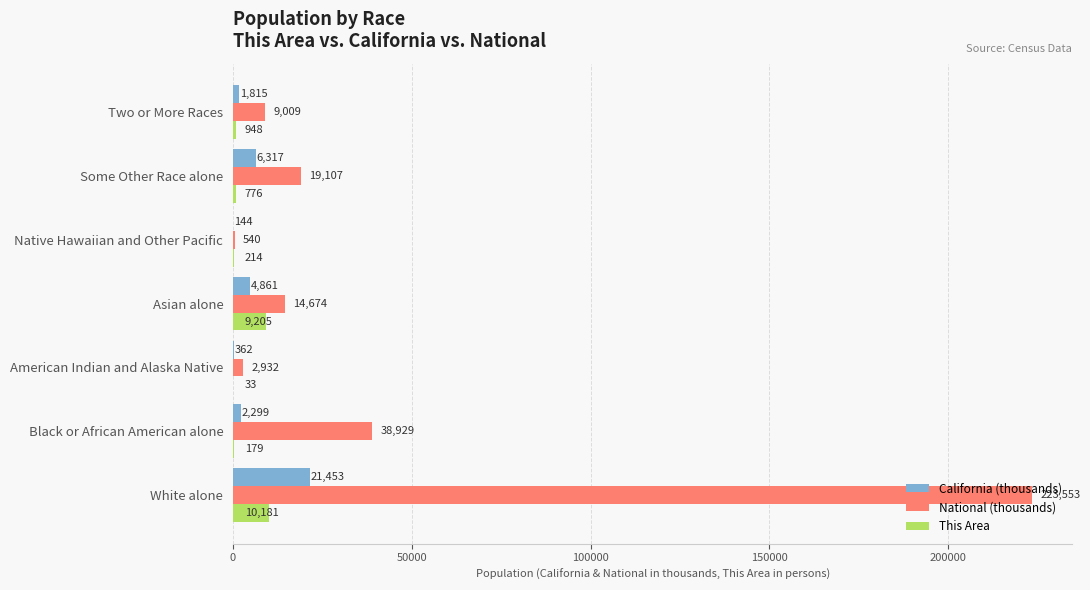

How many distinct data groups are displayed?

3